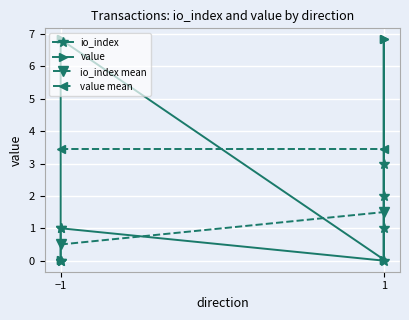

True or false: io_index has more than 0 interior local peaks.

True